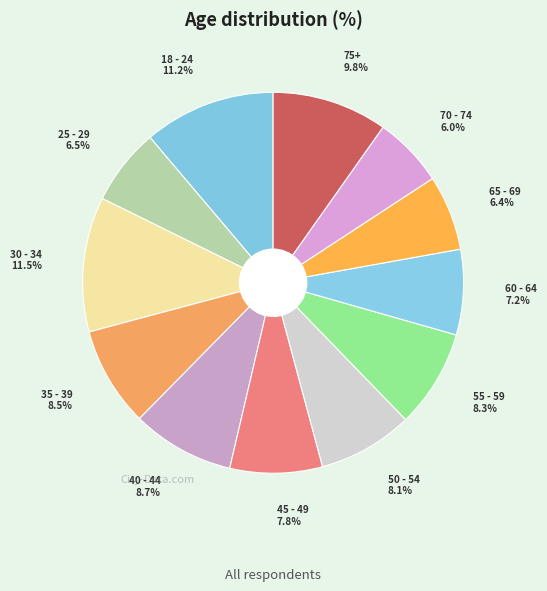

To the nearest percent, what is the difference between the largest and smallest slice percentages?

5%